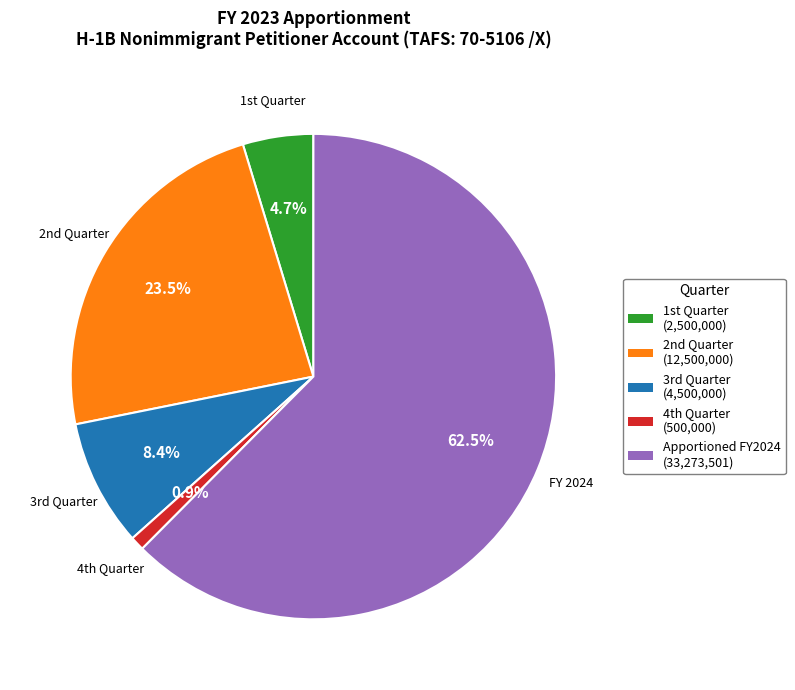

Does any single category account for the majority?

Yes